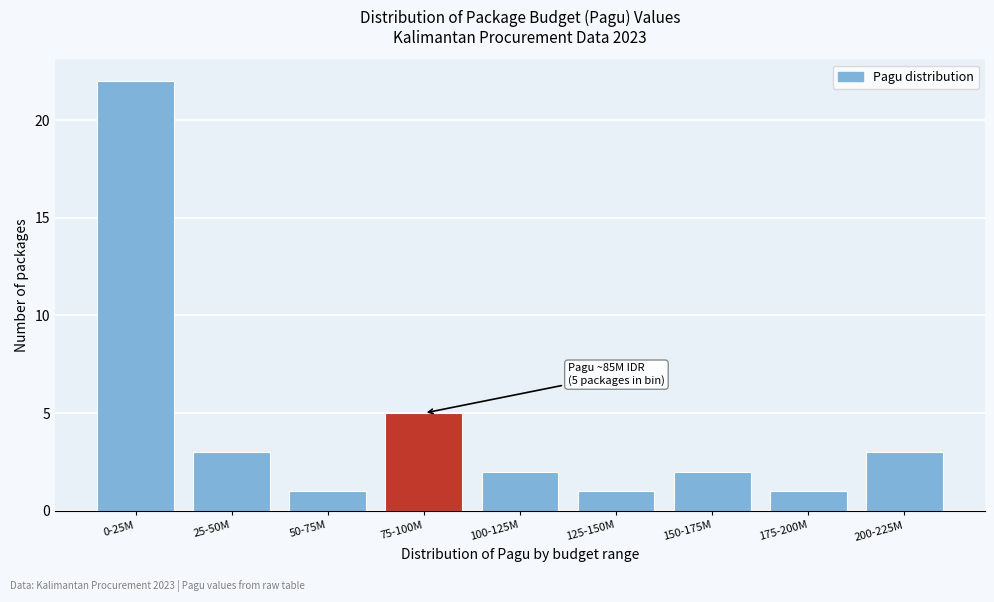

Reading left to right, extract all data points from this chart.

22	3	1	5	2	1	2	1	3